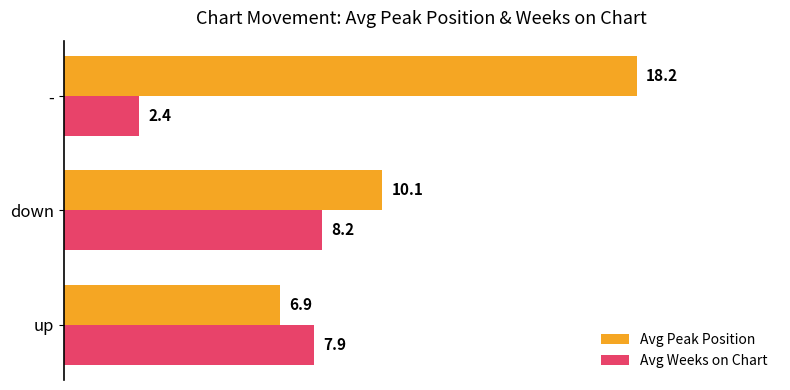

At which category does the chart reach its peak across all series?

-